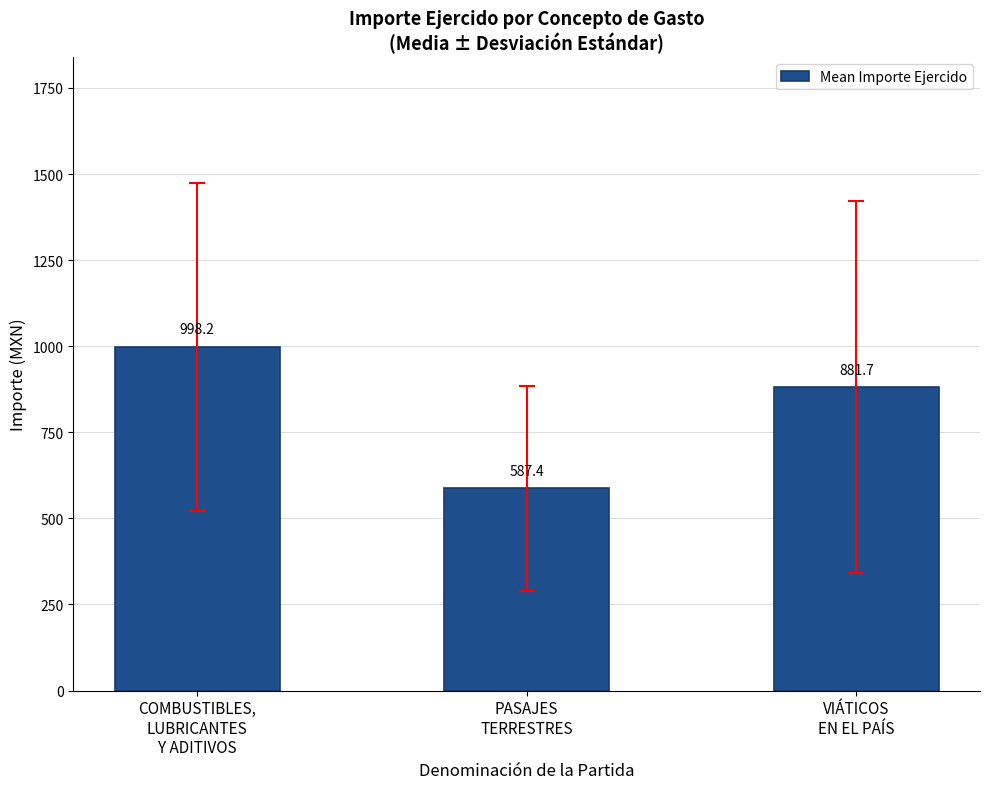

What is the label of the 1st bar from the left?

COMBUSTIBLES,
LUBRICANTES
Y ADITIVOS